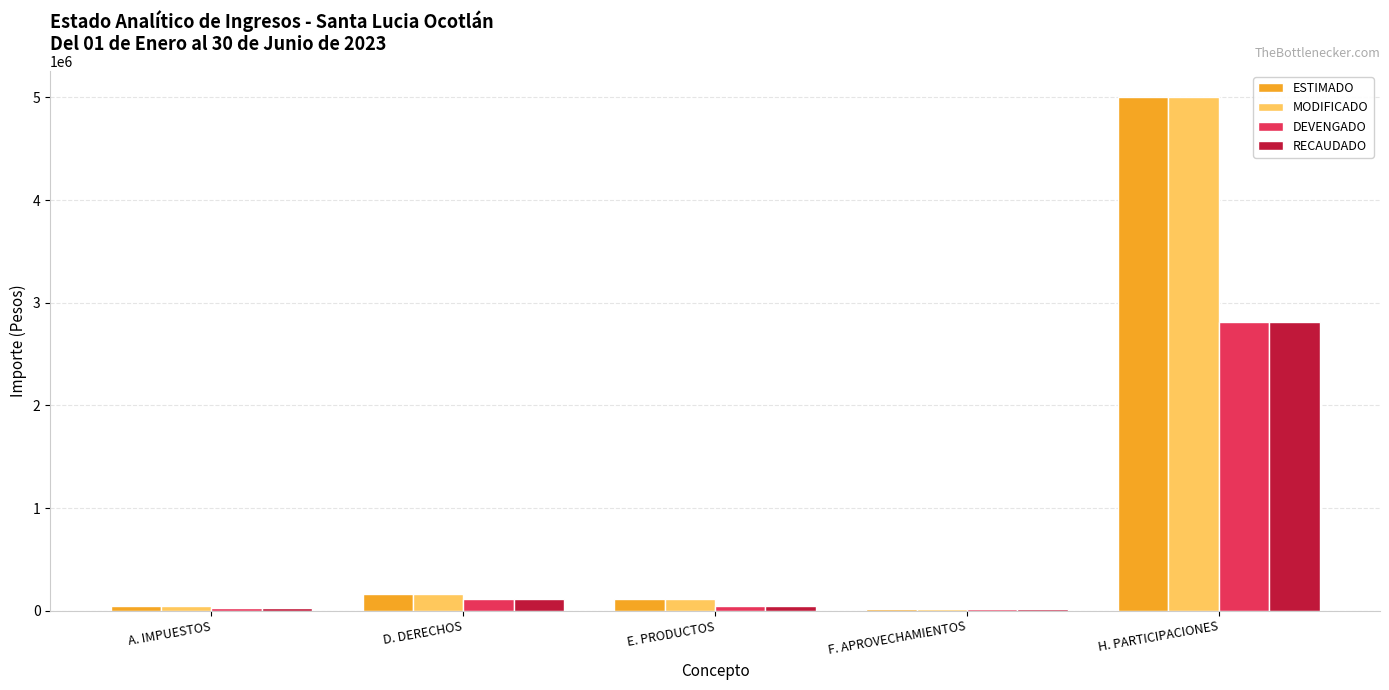

What is the maximum value for DEVENGADO?

2817216.0